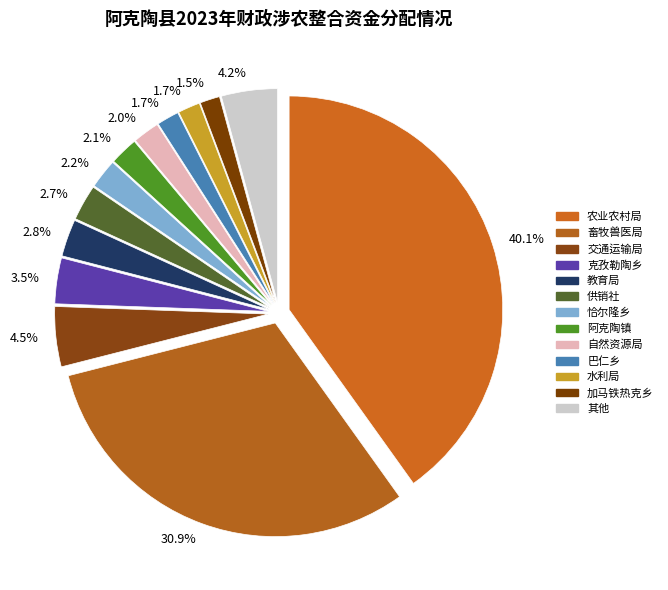

To the nearest percent, what percentage of the pie is 加马铁热克乡?

2%